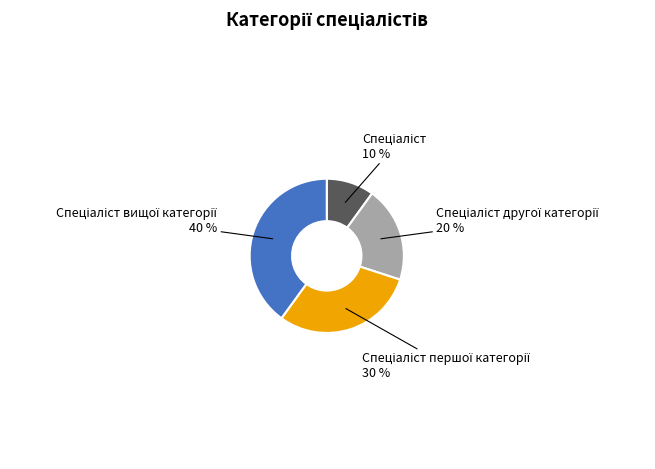

Is there a majority slice in this chart?

No